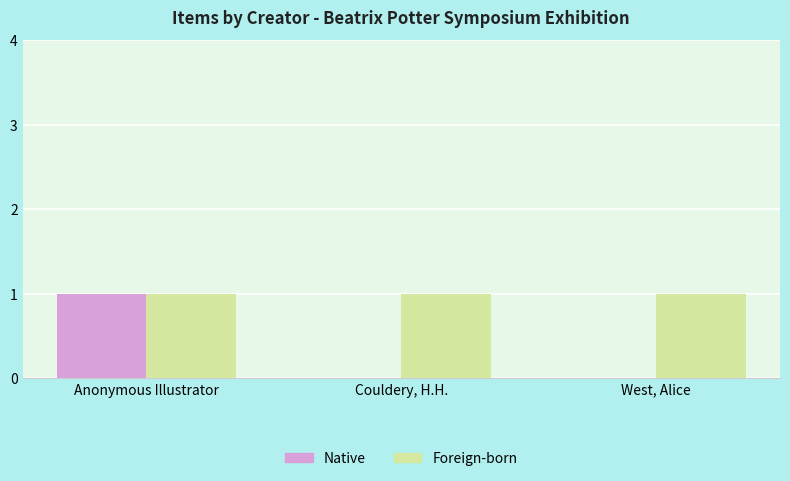

How many groups of bars are there?

3